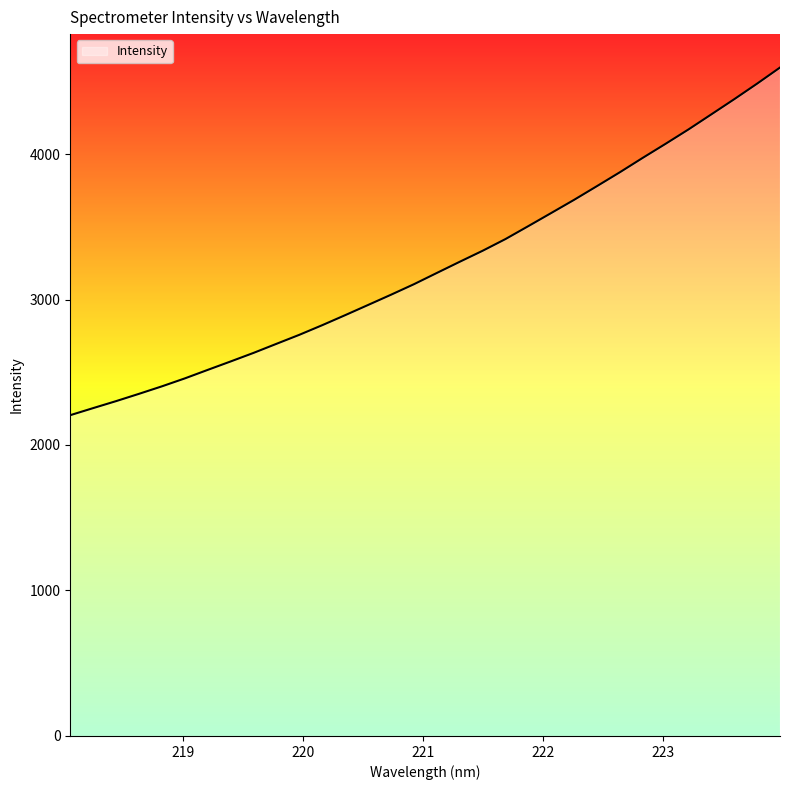

What is the greatest value displayed?

4594.5